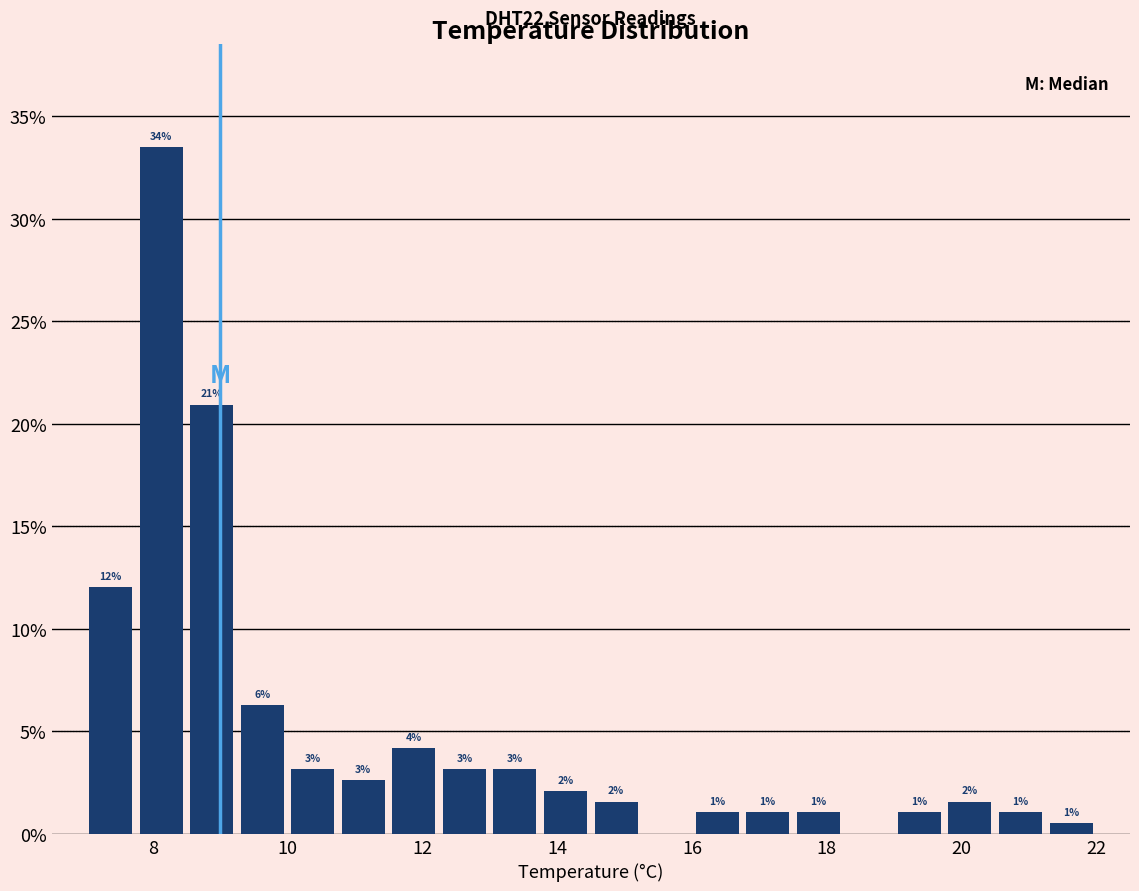

Read against the x-axis, roughly where is the centre of the tallest bar?

8.2